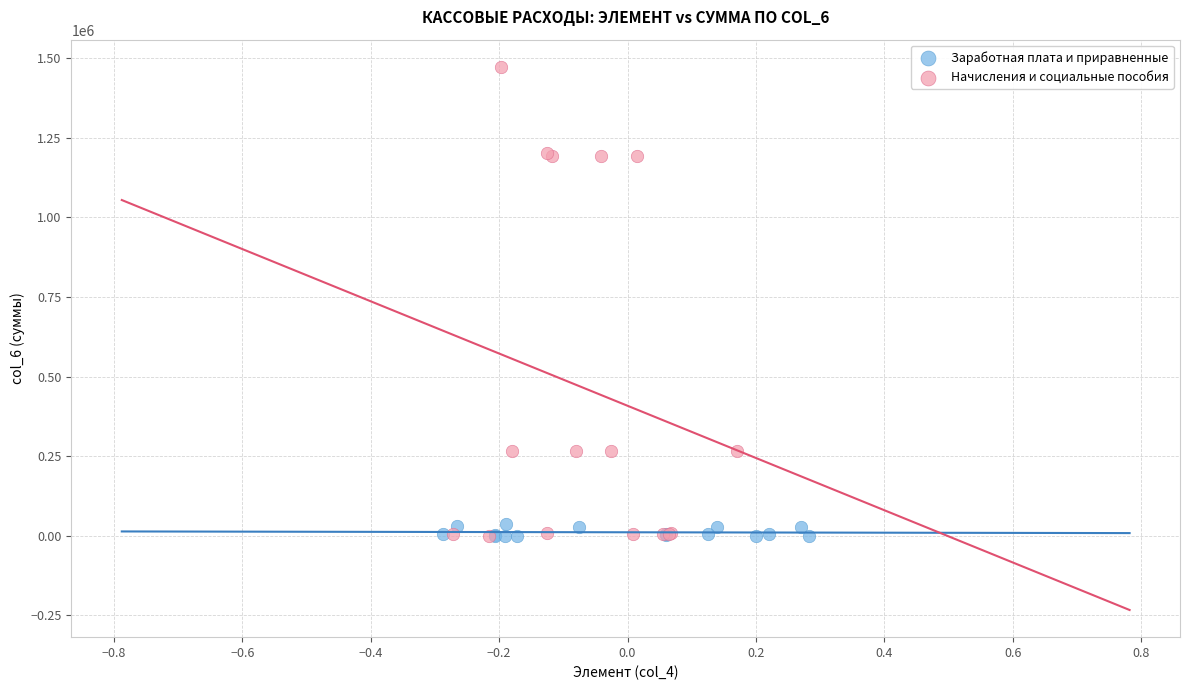

Which series contains the highest Y value?

Начисления и социальные пособия